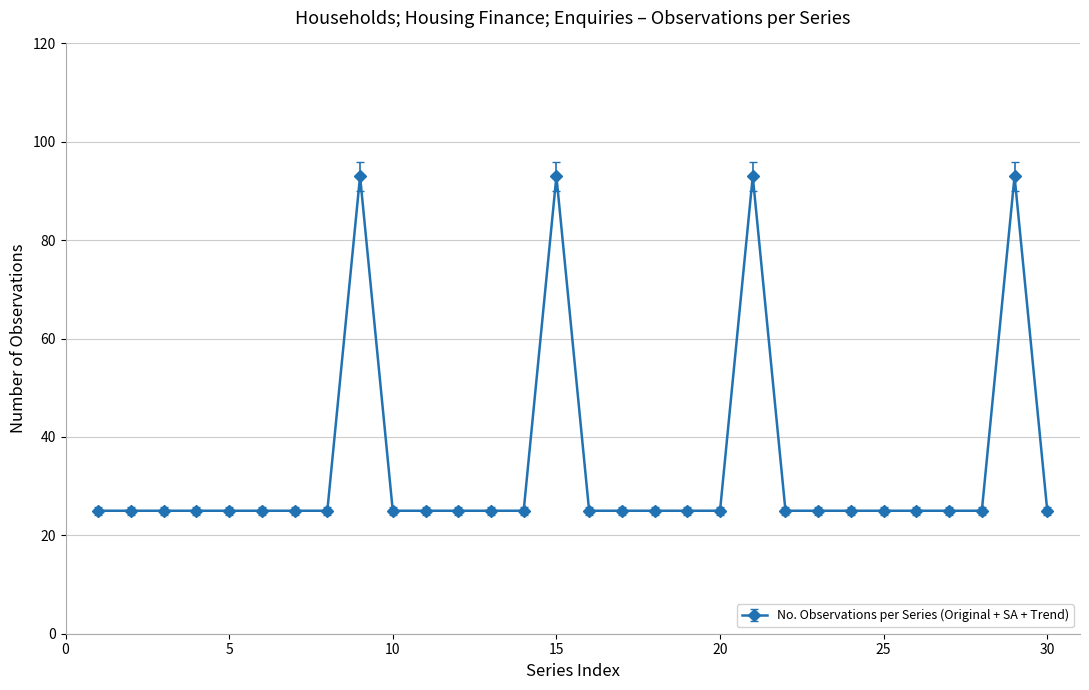

How many lines are shown in the chart?

1